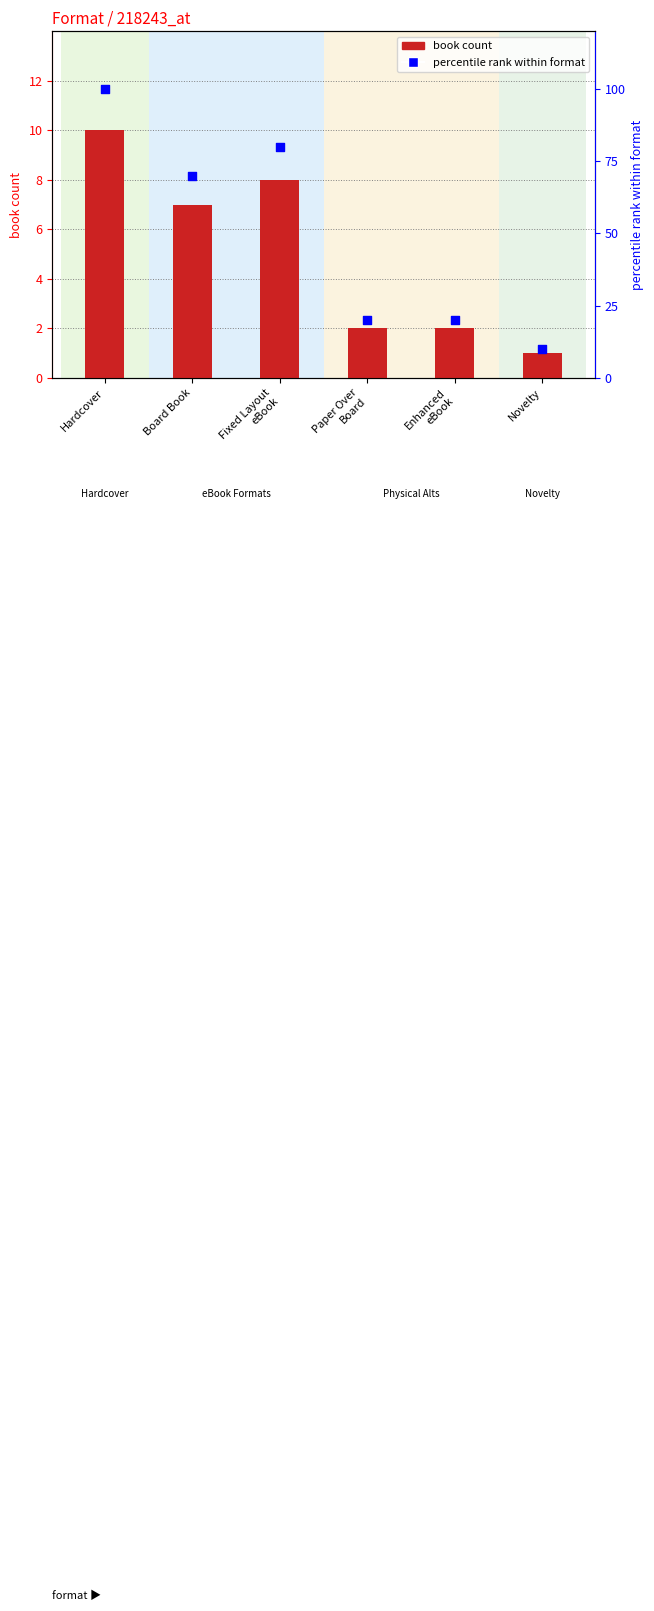

Which series contains the lowest Y value?

book count